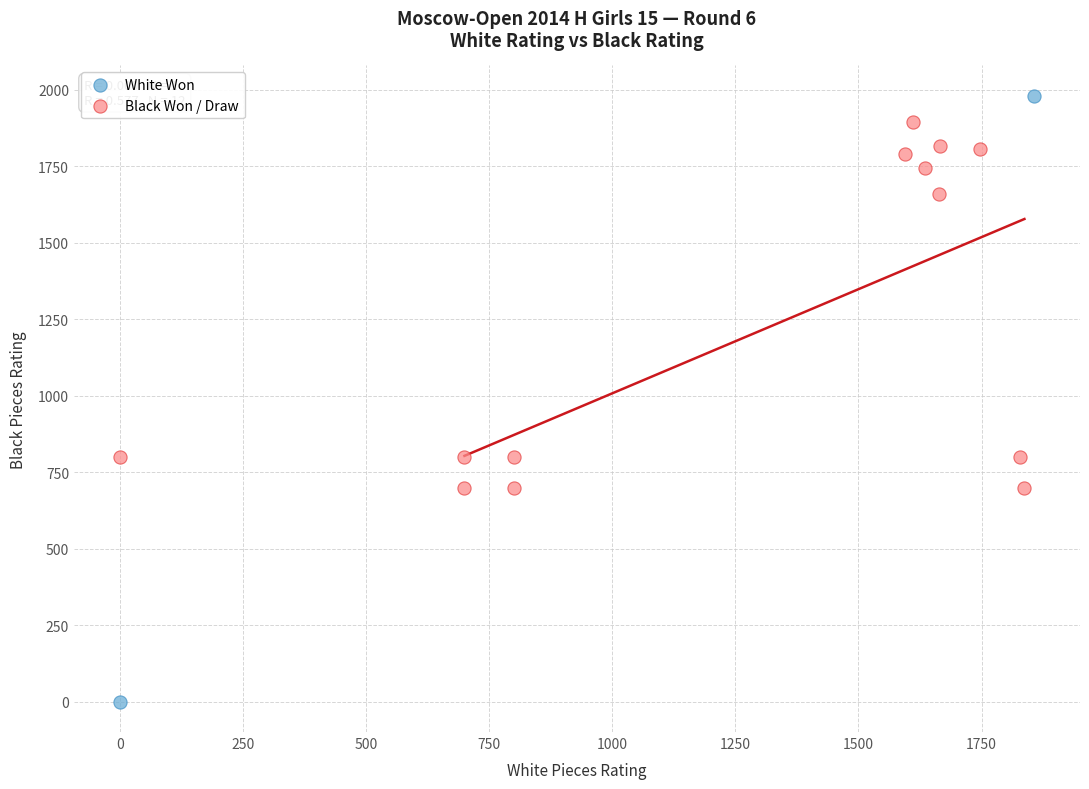

Which series contains the lowest Y value?

White Won